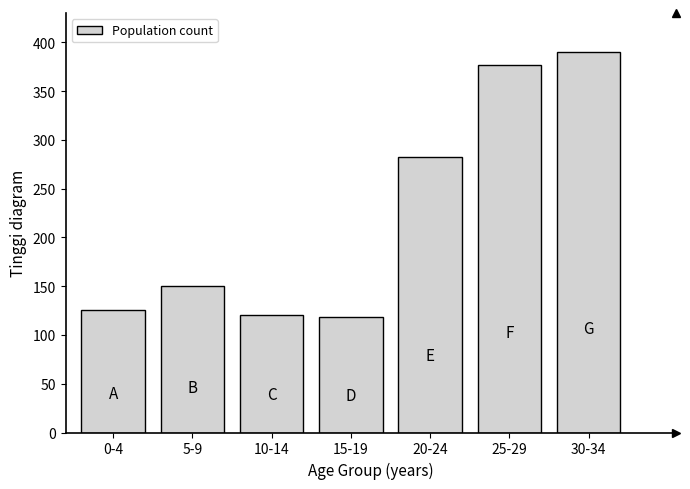

Reading left to right, transcribe all the data shown in this chart.

0-4=126	5-9=150	10-14=121	15-19=118	20-24=283	25-29=377	30-34=390